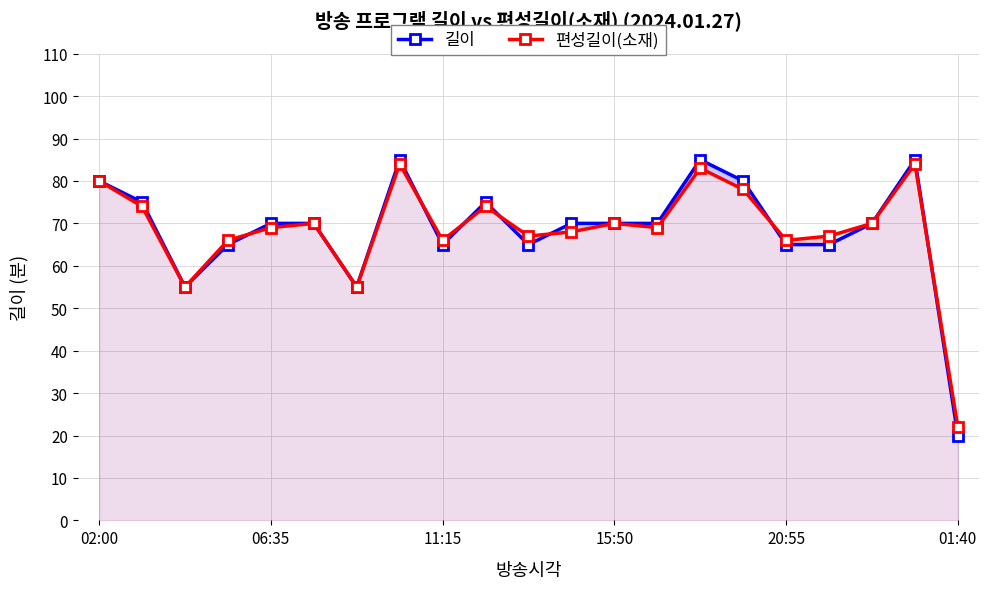

List the series in order of their overall mean, lowest first.

편성길이(소재), 길이